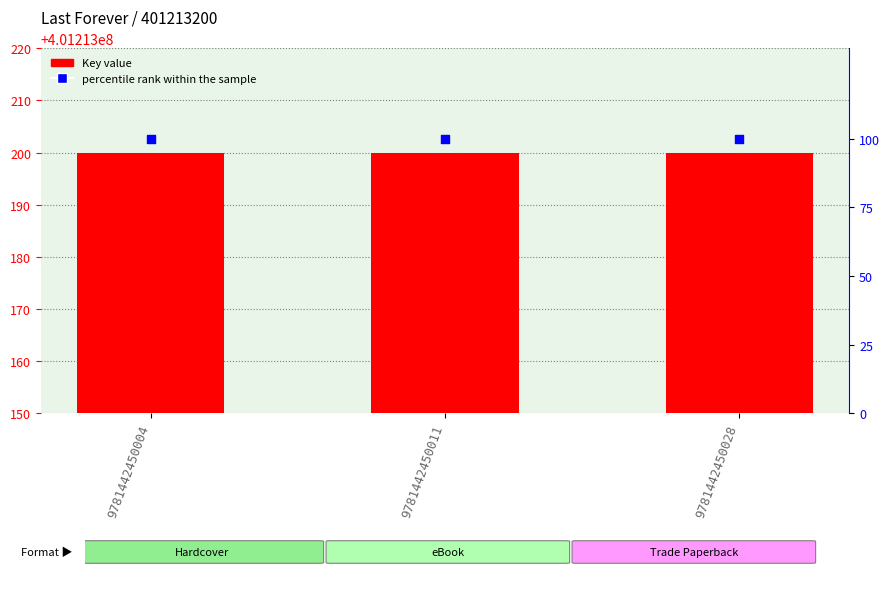

Which series has the largest Y range (max minus min)?

Key value